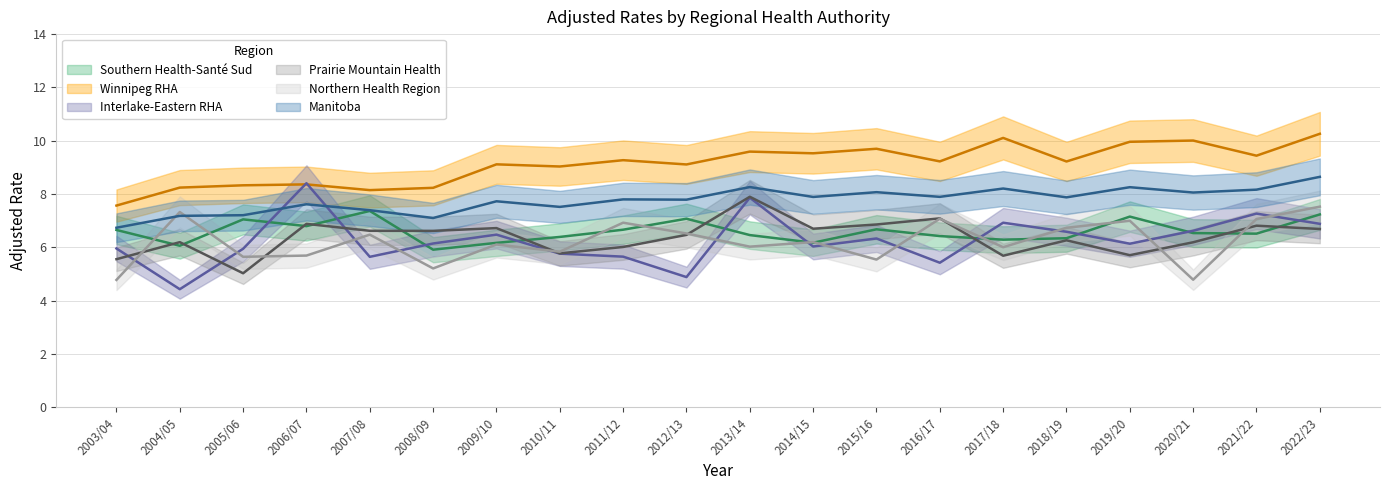

At which category does Winnipeg RHA reach its first local peak?

2006/07